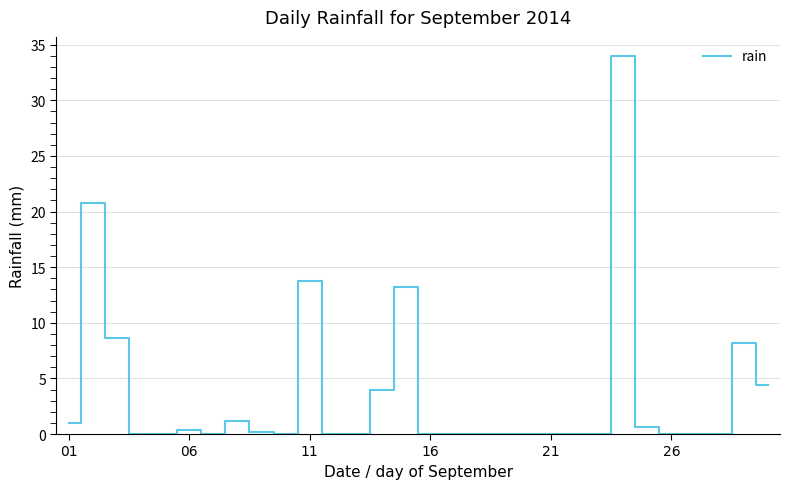

What is the difference between the maximum and minimum values?

34.0